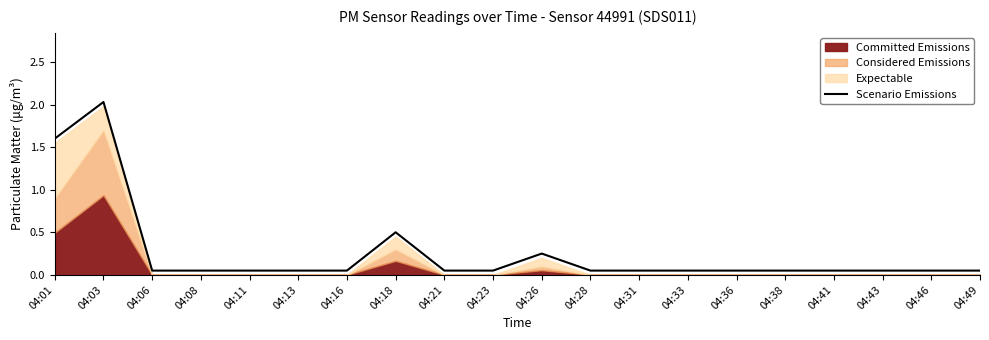

What is the difference between the values at 04:43 and 04:01?

1.6